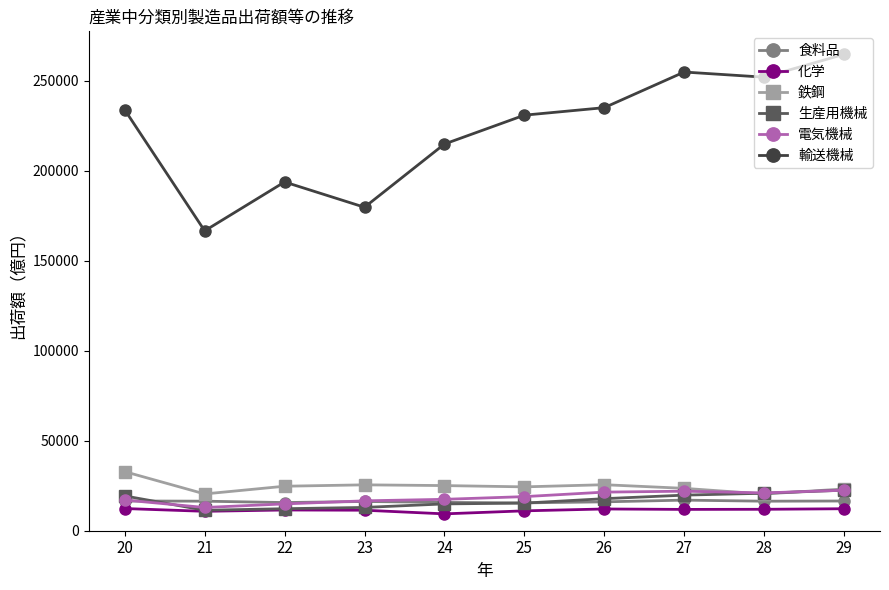

Is the value of 生産用機械 at 24 greater than the value of 輸送機械 at 28?

No